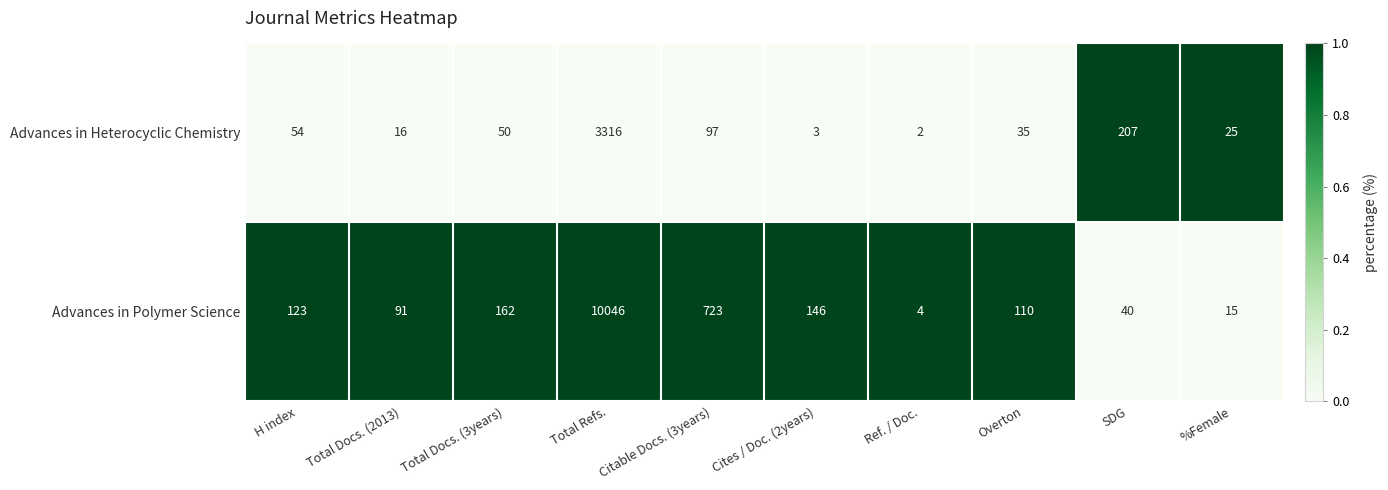

How many series are shown in this chart?

2